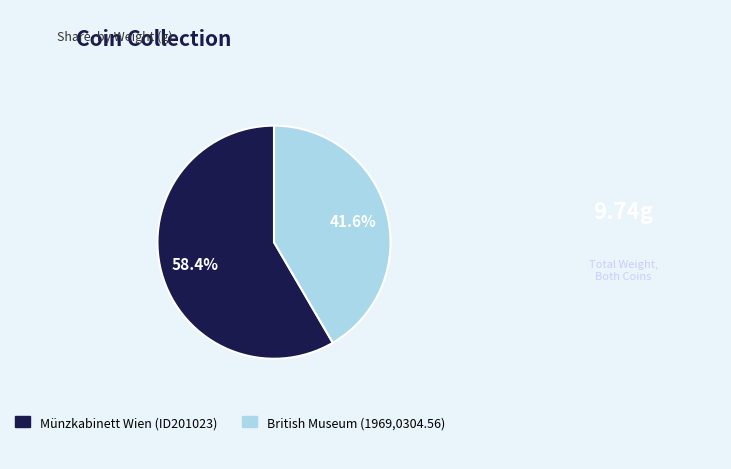

Which slice is the largest?

Münzkabinett Wien (ID201023)